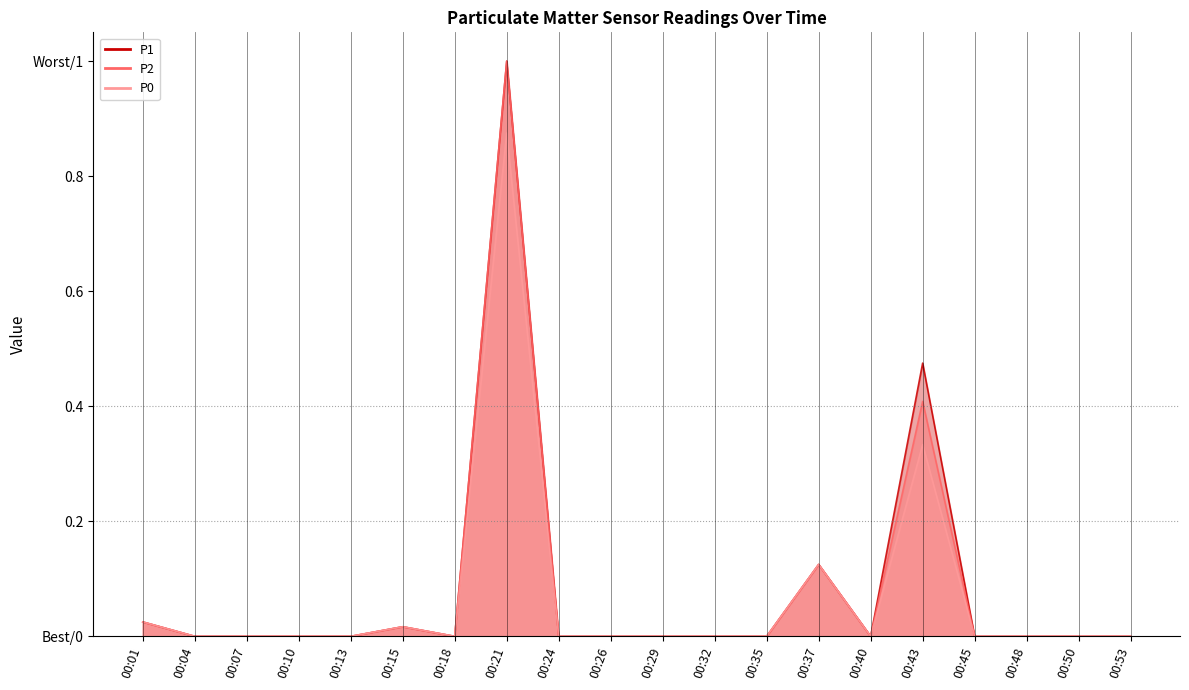

Reading right to left, transcribe all the data shown in this chart.

P1: 00:53=0.0	00:50=0.0	00:48=0.0	00:45=0.0	00:43=0.5	00:40=0.0	00:37=0.1	00:35=0.0	00:32=0.0	00:29=0.0	00:26=0.0	00:24=0.0	00:21=1.0	00:18=0.0	00:15=0.0	00:13=0.0	00:10=0.0	00:07=0.0	00:04=0.0	00:01=0.0
P2: 00:53=0.0	00:50=0.0	00:48=0.0	00:45=0.0	00:43=0.4	00:40=0.0	00:37=0.1	00:35=0.0	00:32=0.0	00:29=0.0	00:26=0.0	00:24=0.0	00:21=1.0	00:18=0.0	00:15=0.0	00:13=0.0	00:10=0.0	00:07=0.0	00:04=0.0	00:01=0.0
P0: 00:53=0.0	00:50=0.0	00:48=0.0	00:45=0.0	00:43=0.3	00:40=0.0	00:37=0.1	00:35=0.0	00:32=0.0	00:29=0.0	00:26=0.0	00:24=0.0	00:21=0.9	00:18=0.0	00:15=0.0	00:13=0.0	00:10=0.0	00:07=0.0	00:04=0.0	00:01=0.0